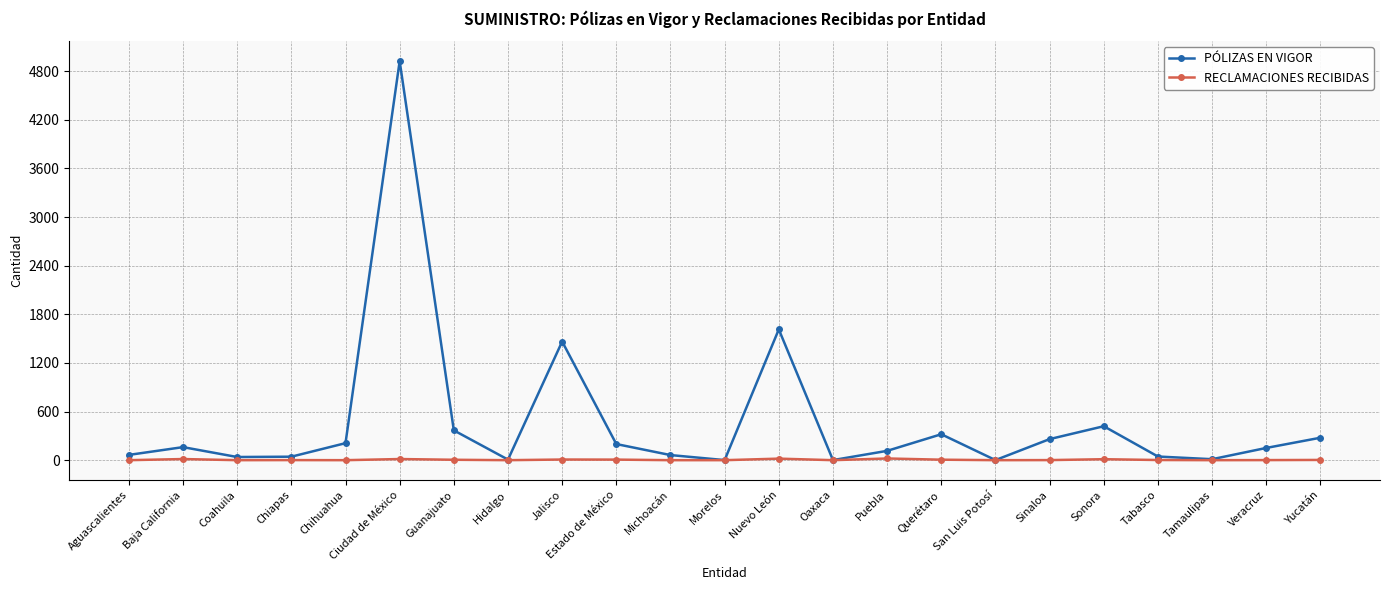

Is it true that RECLAMACIONES RECIBIDAS equals 21 at Puebla?

True